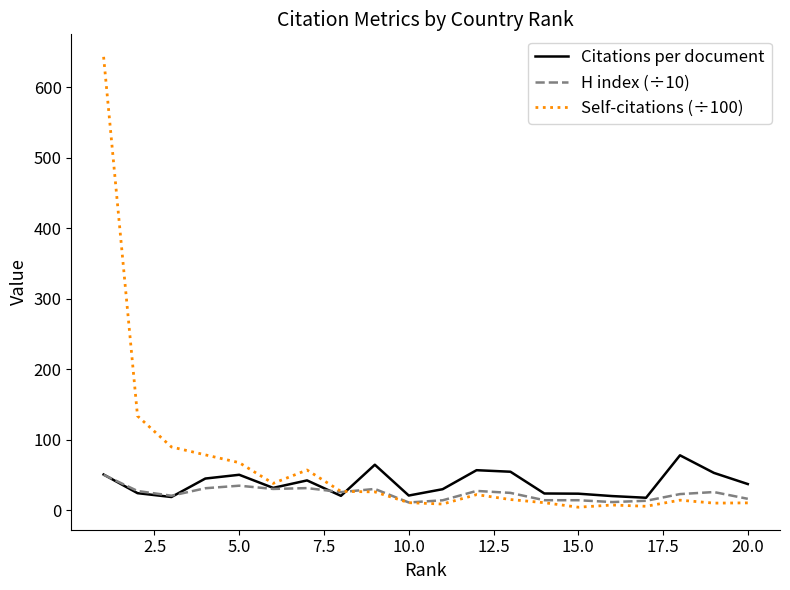

Which series has the widest spread of values?

Self-citations (÷100)